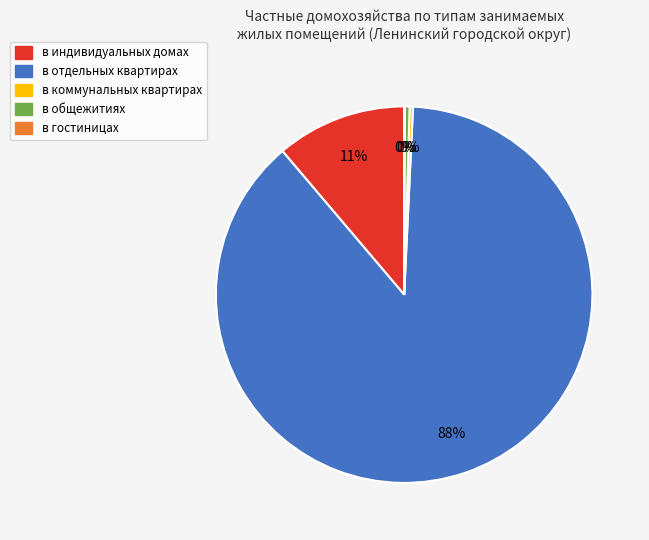

Which has a higher value, в общежитиях or в индивидуальных домах?

в индивидуальных домах